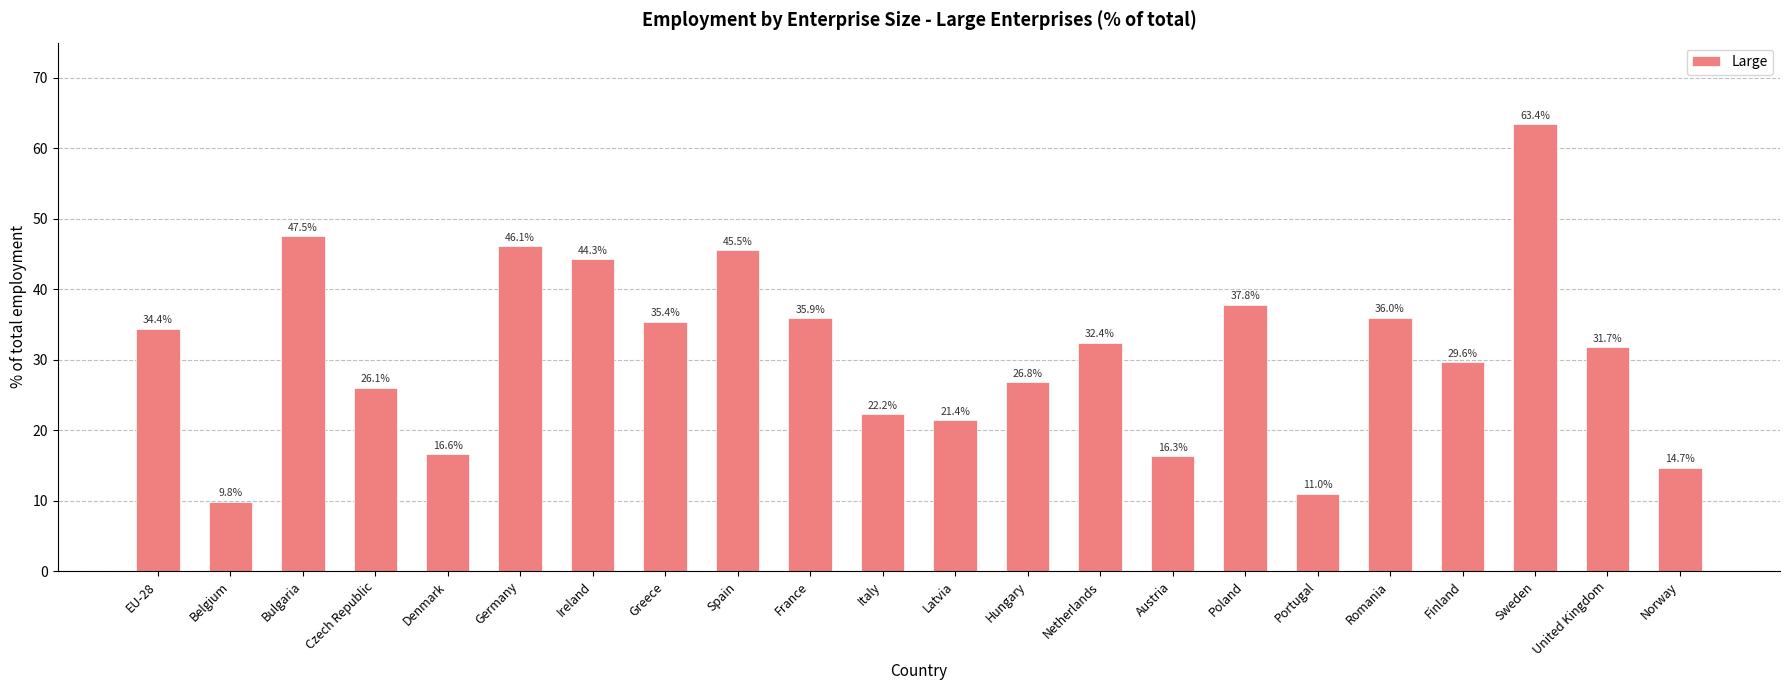

What is the value of the 8th bar from the left?

35.4